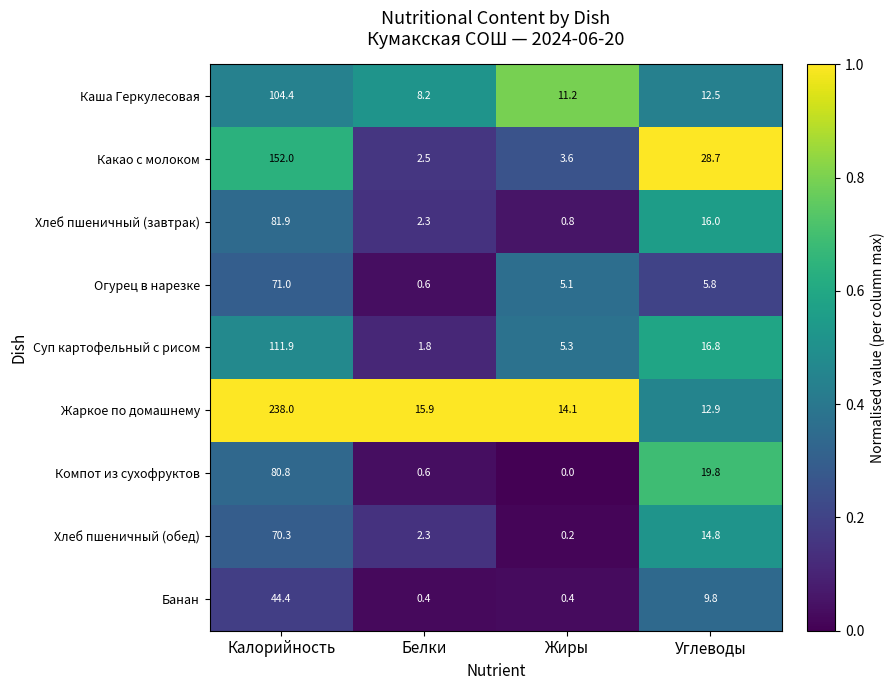

What is the difference between the maximum and minimum values in the Каша Геркулесовая series?

96.2